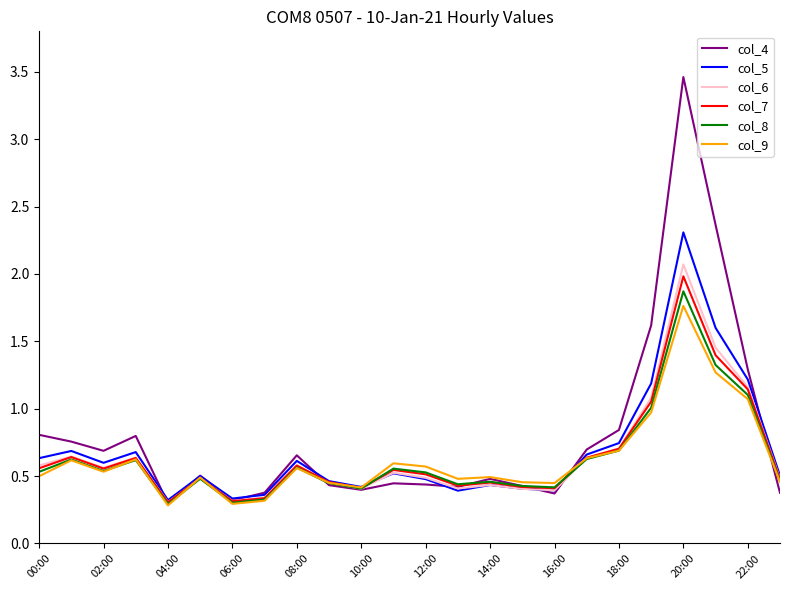

Which series has the widest spread of values?

col_4